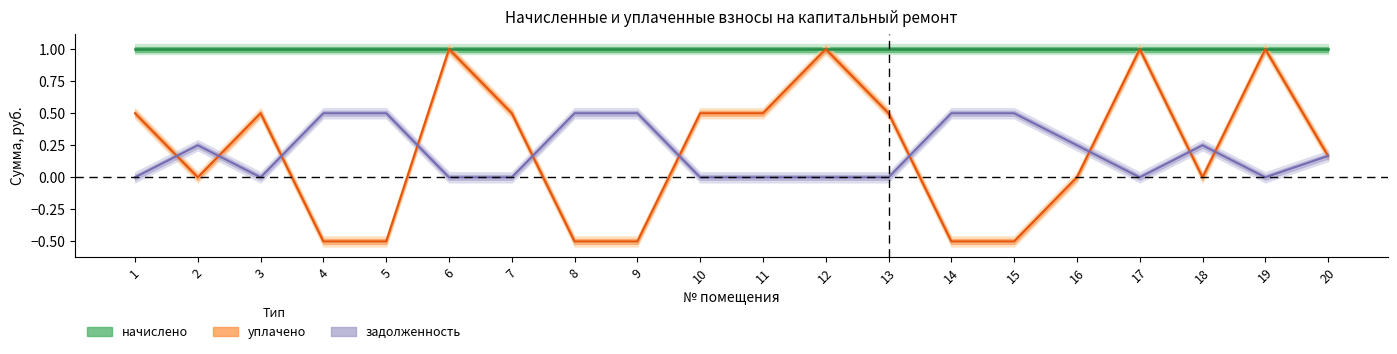

True or false: уплачено and начислено cross at least once.

False